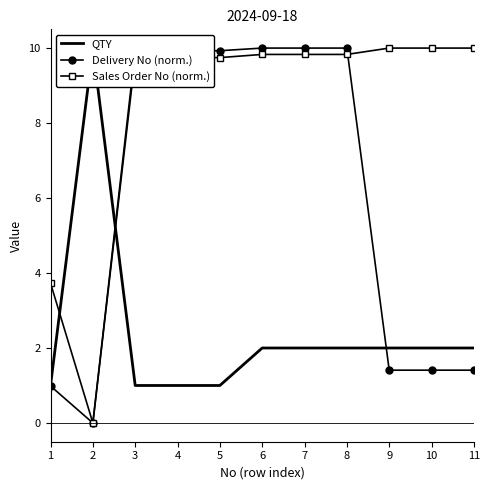

Reading left to right, list all the values displayed in this chart.

QTY: 1.0	10.0	1.0	1.0	1.0	2.0	2.0	2.0	2.0	2.0	2.0
Delivery No (norm.): 1.0	0.0	9.9	9.9	9.9	10.0	10.0	10.0	1.4	1.4	1.4
Sales Order No (norm.): 3.7	0.0	9.7	9.7	9.7	9.8	9.8	9.8	10.0	10.0	10.0